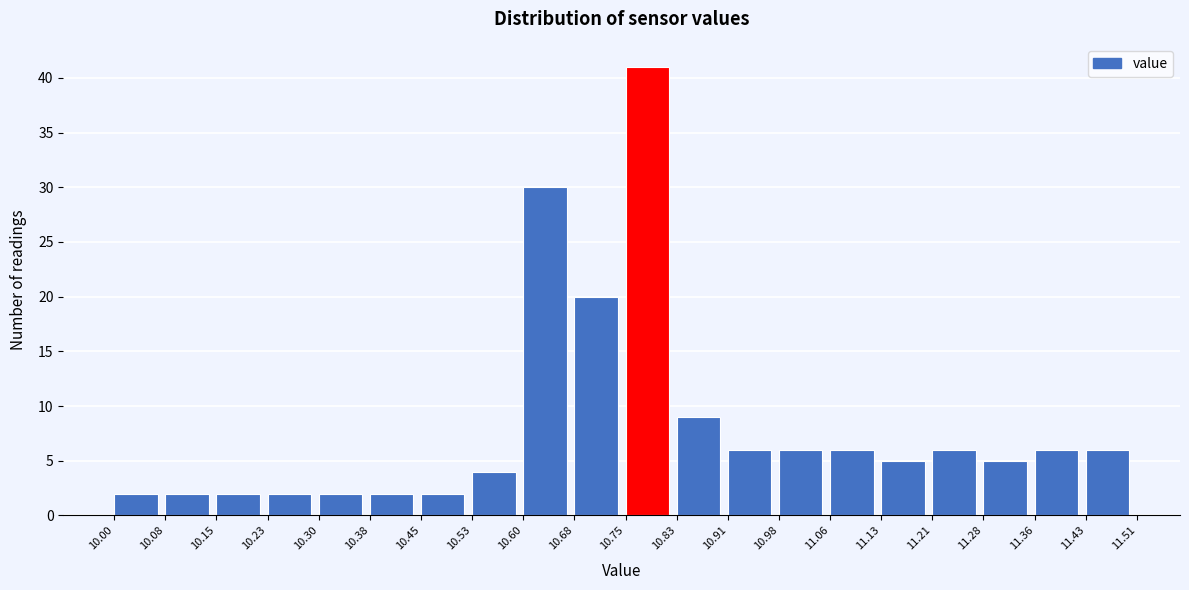

What is the height of the bar covering 10.00 to 10.08 on the x-axis? The values are not printed on the chart, so give them approximately, as read against the axis.

2